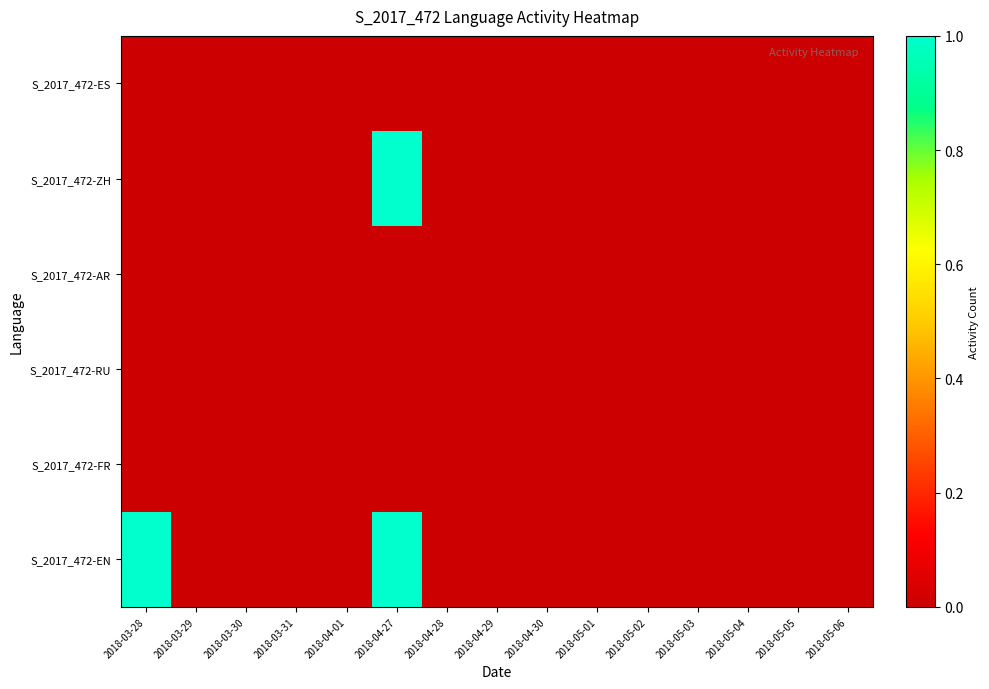

List the series in order of their peak value, lowest first.

S_2017_472-ES, S_2017_472-AR, S_2017_472-RU, S_2017_472-FR, S_2017_472-ZH, S_2017_472-EN